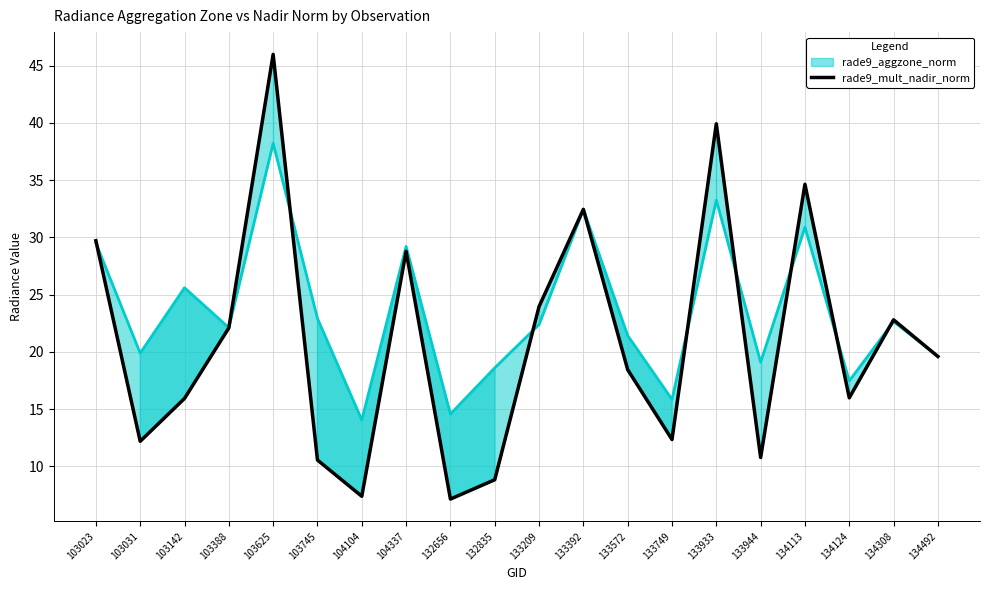

How many interior local valleys (lower than both neighbors) does the data have?

6